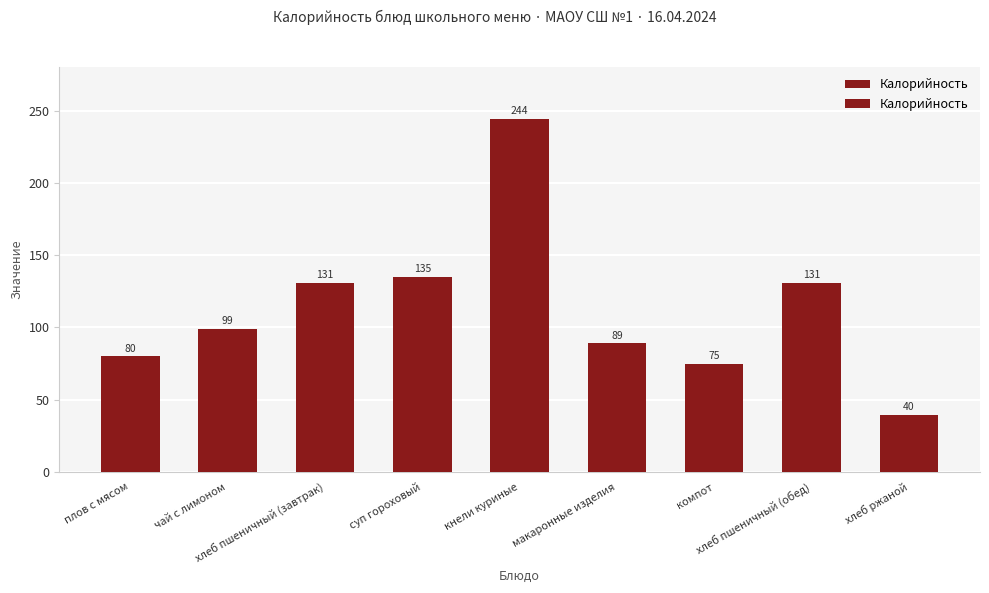

Reading left to right, what are all the values shown in this chart?

плов с мясом=80.0	чай с лимоном=99.0	хлеб пшеничный (завтрак)=131.0	суп гороховый=135.0	кнели куриные=244.0	макаронные изделия=89.0	компот=75.0	хлеб пшеничный (обед)=131.0	хлеб ржаной=39.6